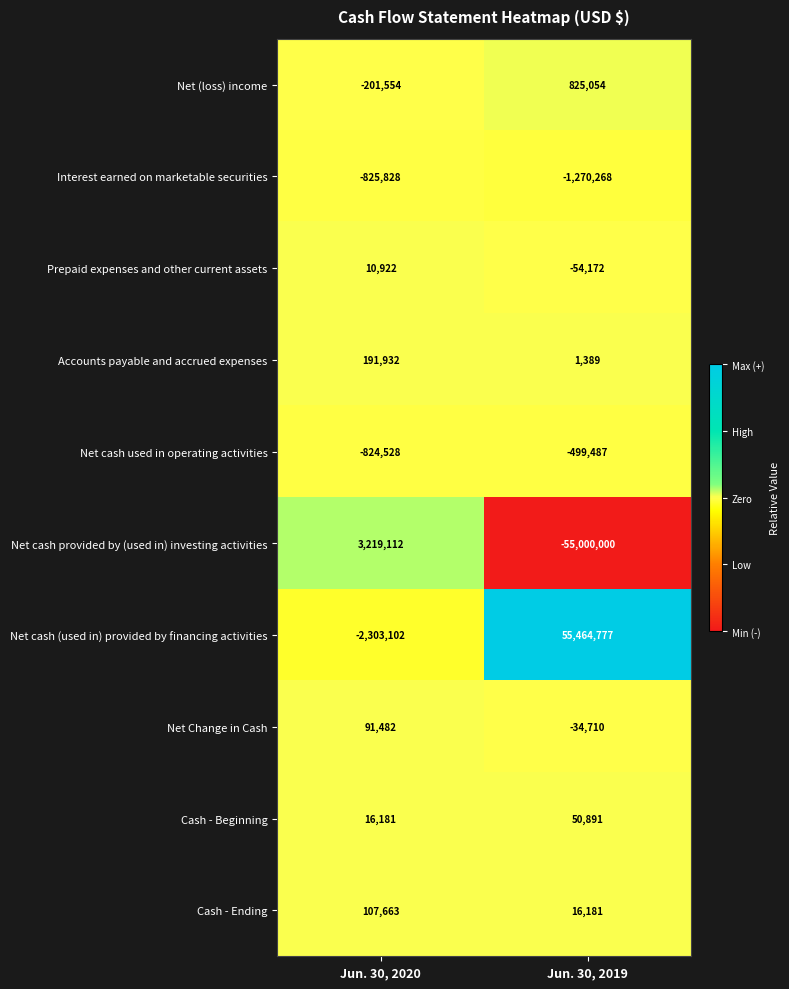

Which series has the largest total across all categories?

Net cash (used in) provided by financing activities